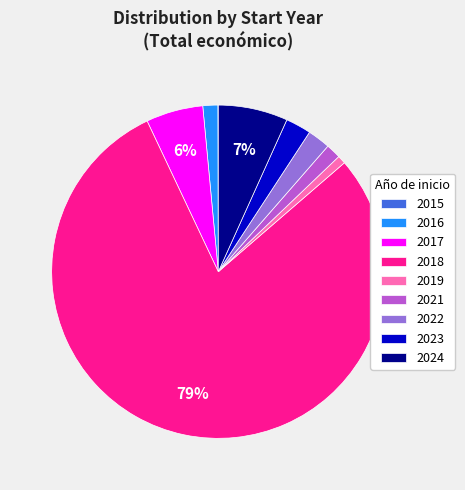

To the nearest percent, what is the average slice percentage?

11%